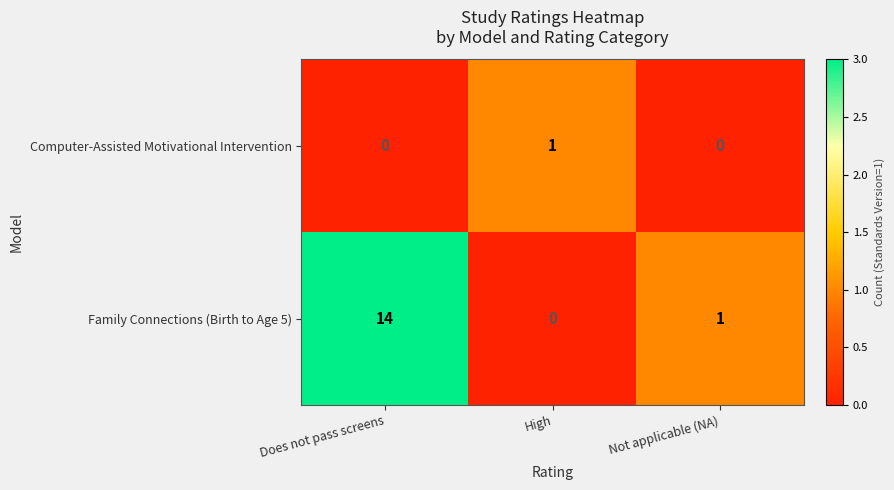

Reading left to right, transcribe all the data shown in this chart.

Computer-Assisted Motivational Intervention: Does not pass screens=0	High=1	Not applicable (NA)=0
Family Connections (Birth to Age 5): Does not pass screens=14	High=0	Not applicable (NA)=1